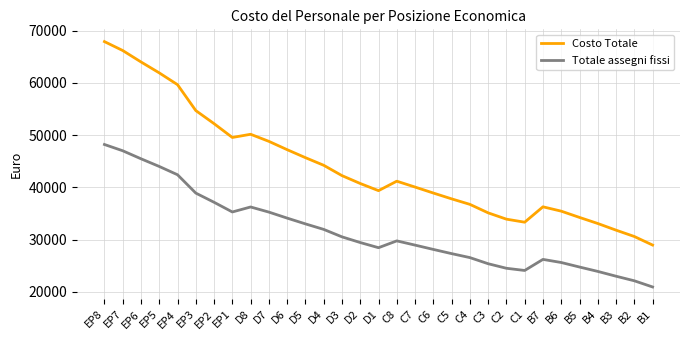

Read the Totale assegni fissi value at D5.

33006.9